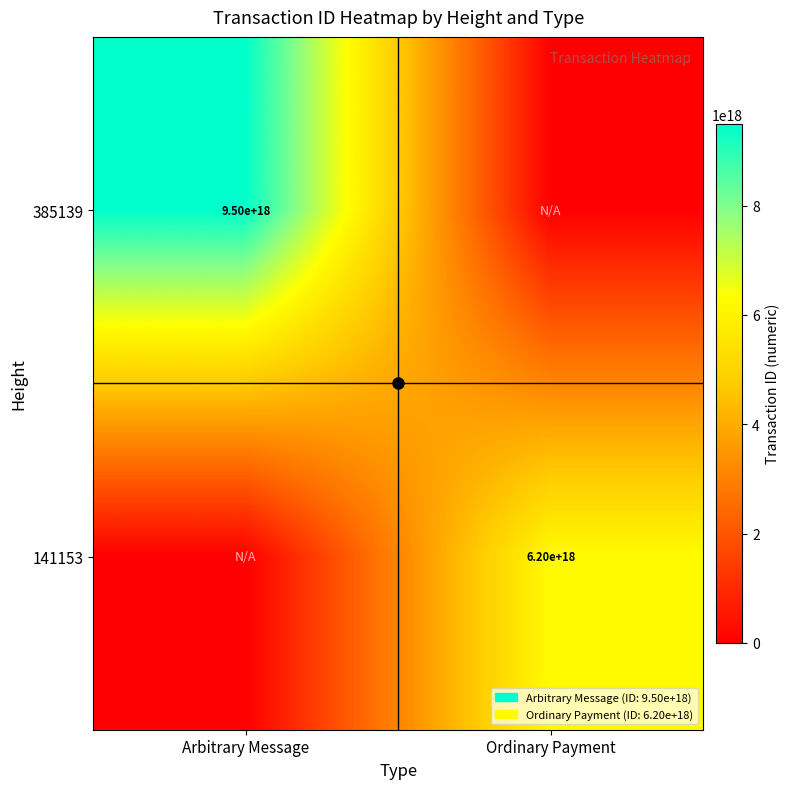

Is it true that 385139 equals 9498727430436286464 at Arbitrary Message?

True